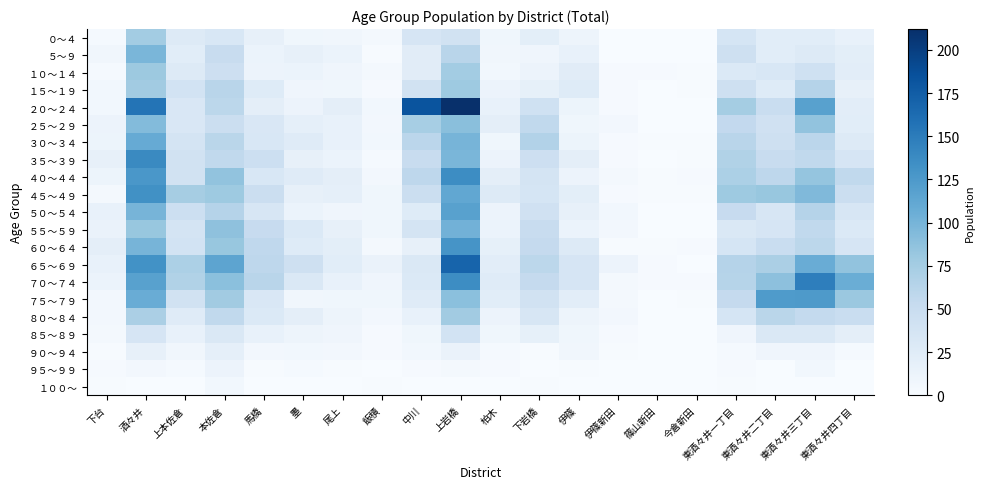

How many data points does each series have?

20